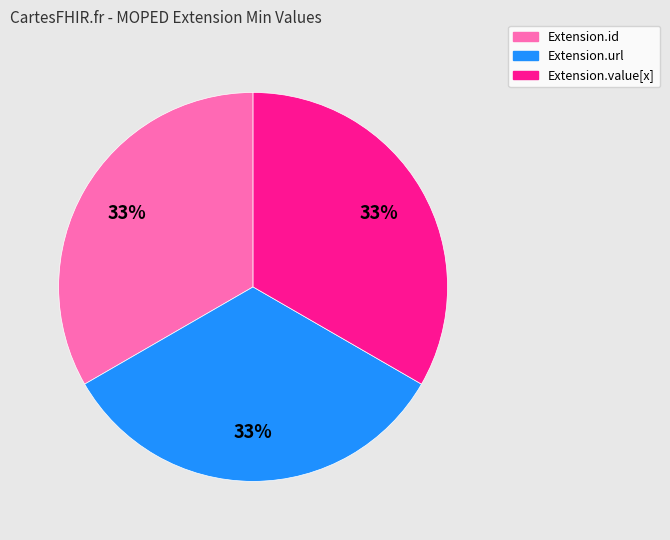

To the nearest percent, what is the average slice percentage?

33%